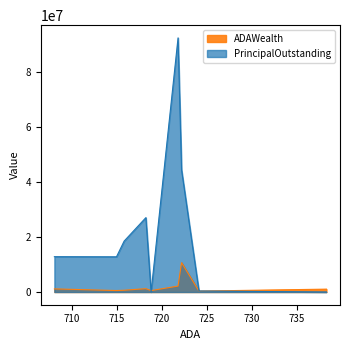

In ADAWealth, how many points are lower than both neighbors (excluding endpoints)?

3